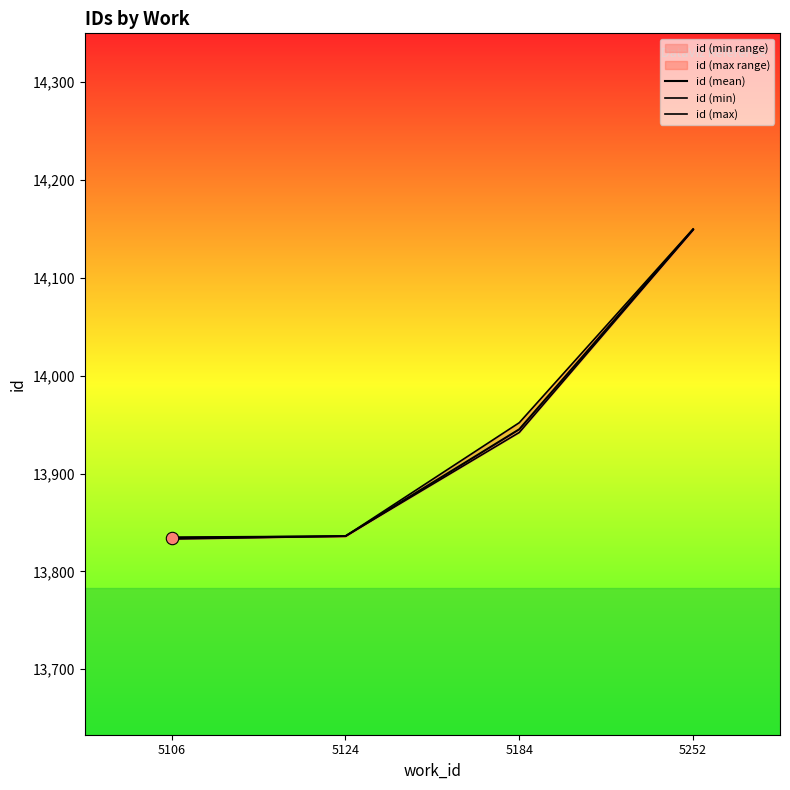

What is the total value across all series at 5106?

41502.0